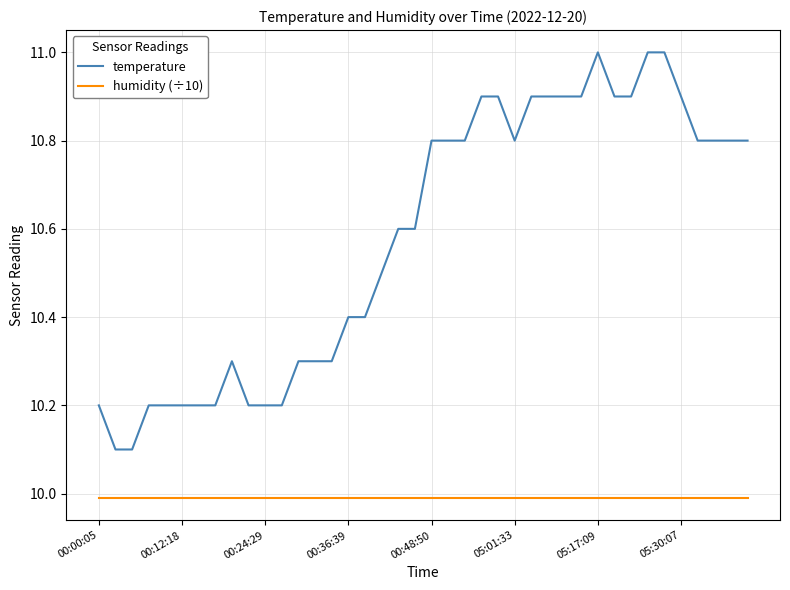

Reading left to right, what are all the values shown in this chart?

temperature: 10.2	10.1	10.1	10.2	10.2	10.2	10.2	10.2	10.3	10.2	10.2	10.2	10.3	10.3	10.3	10.4	10.4	10.5	10.6	10.6	10.8	10.8	10.8	10.9	10.9	10.8	10.9	10.9	10.9	10.9	11.0	10.9	10.9	11.0	11.0	10.9	10.8	10.8	10.8	10.8
humidity (÷10): 10.0	10.0	10.0	10.0	10.0	10.0	10.0	10.0	10.0	10.0	10.0	10.0	10.0	10.0	10.0	10.0	10.0	10.0	10.0	10.0	10.0	10.0	10.0	10.0	10.0	10.0	10.0	10.0	10.0	10.0	10.0	10.0	10.0	10.0	10.0	10.0	10.0	10.0	10.0	10.0